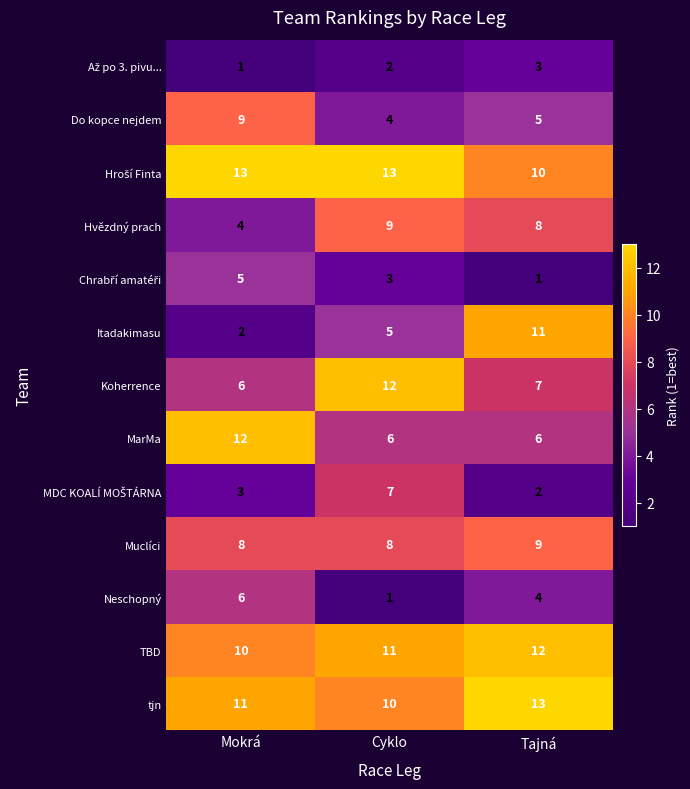

What is the total value across all series at Cyklo?

91